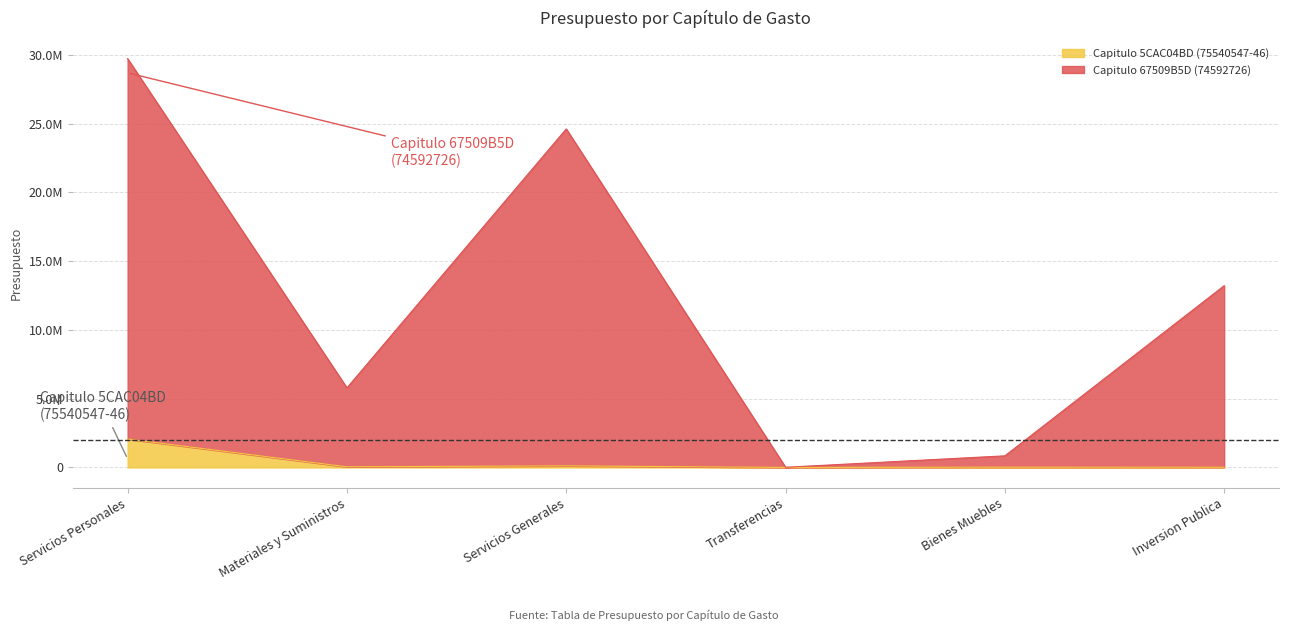

Where is the first local maximum for Capitulo 5CAC04BD (75540547-46)?

Servicios Generales